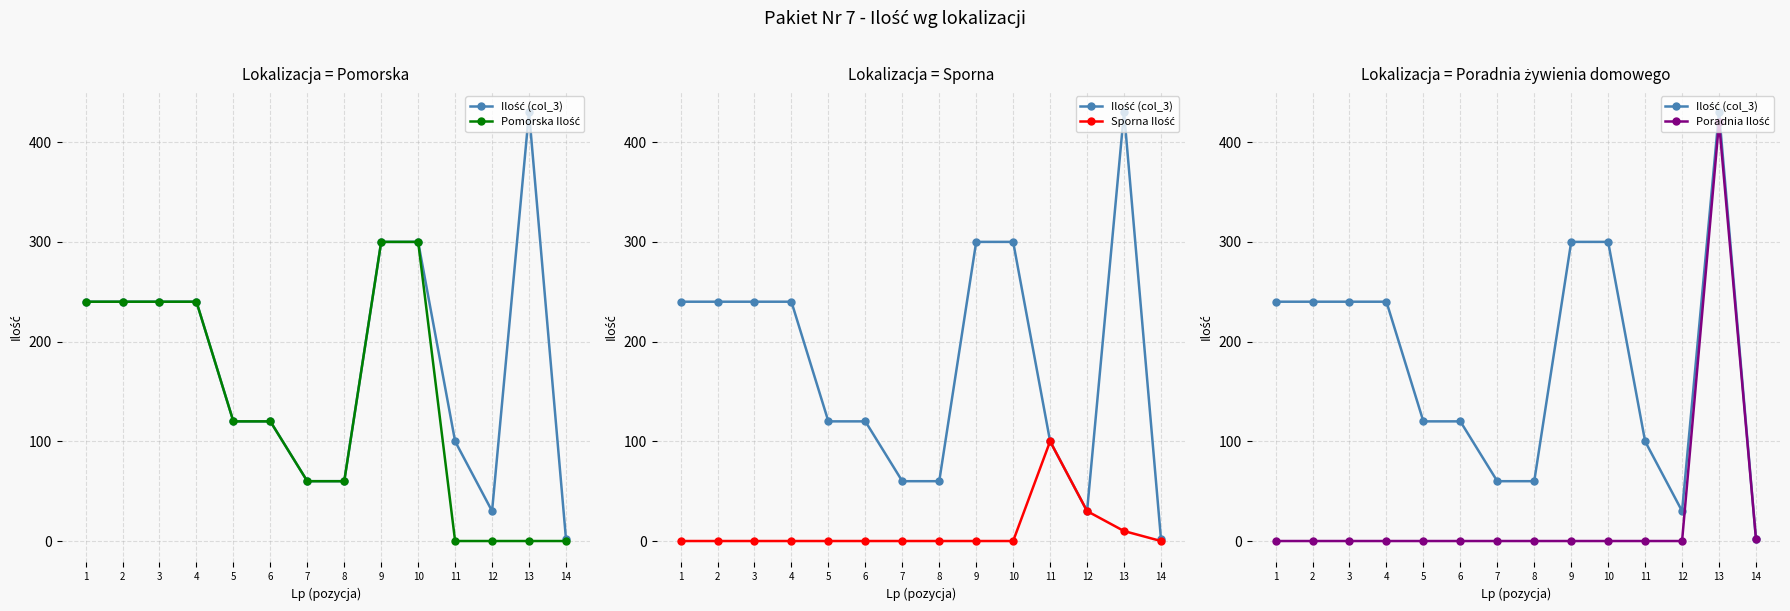

How many values in Poradnia Ilość are above zero?

2